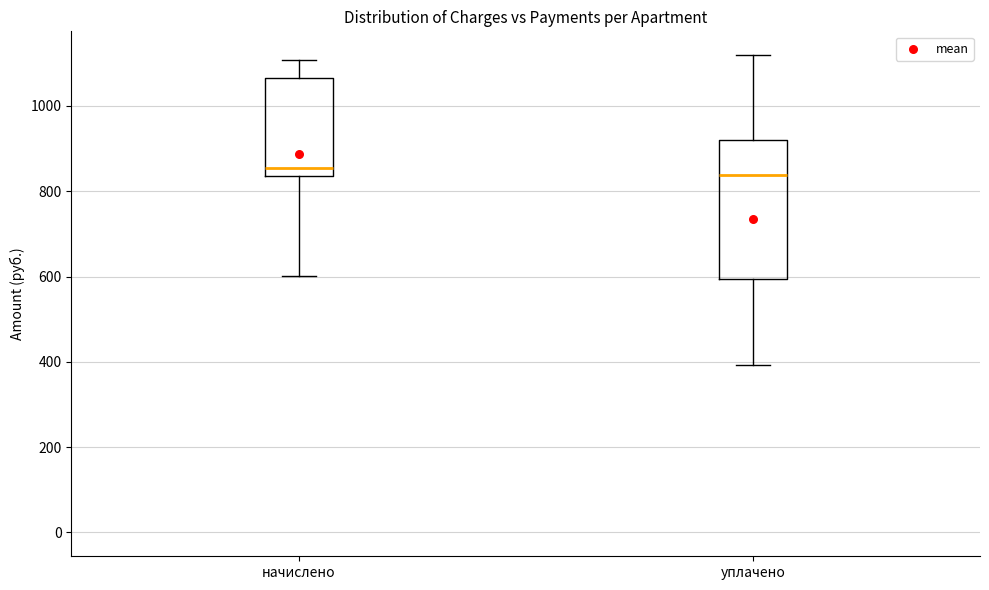

Where does the upper whisker of the box for начислено end on the y-axis? The values are not printed on the chart, so give them approximately, as read against the axis.

1100